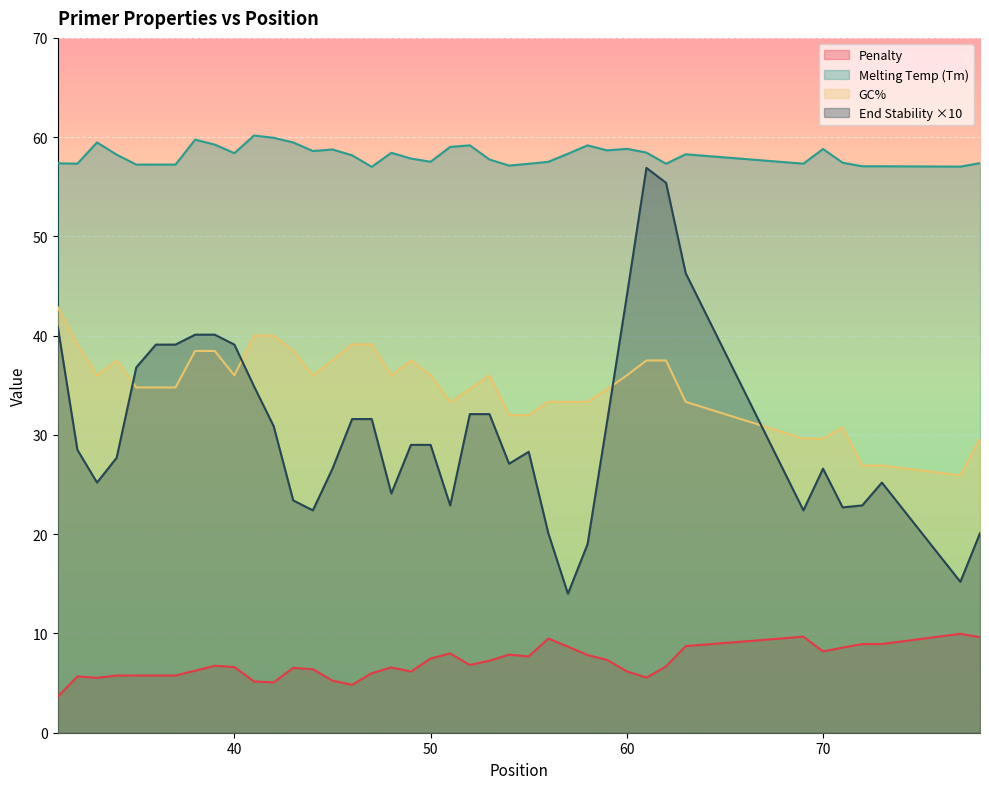

Where is the first local minimum for pen?

33